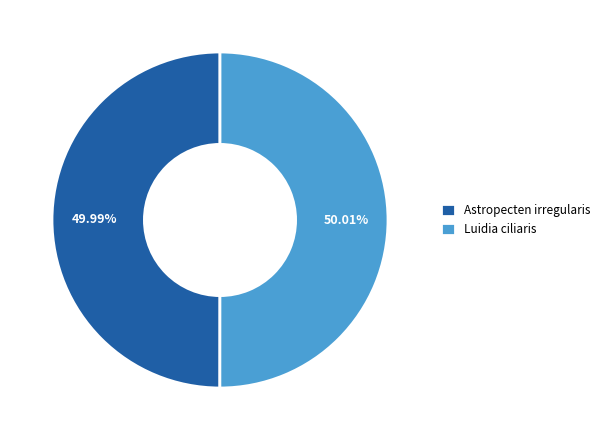

How many slices are in this pie chart?

2